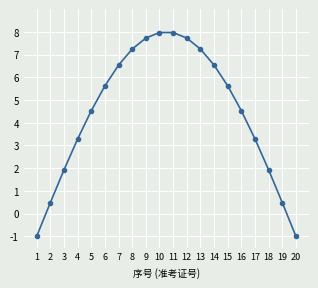

Which has a higher value, 1 or 18?

18